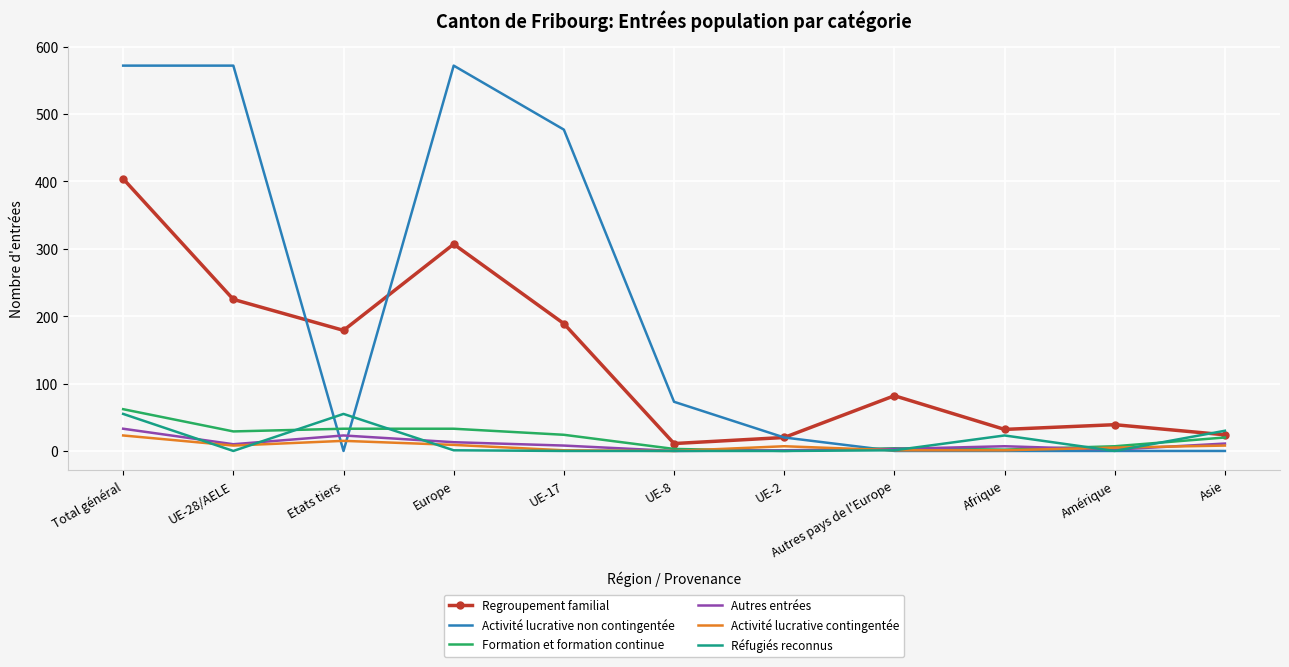

Which series has the largest range (max minus min)?

Activité lucrative non contingentée